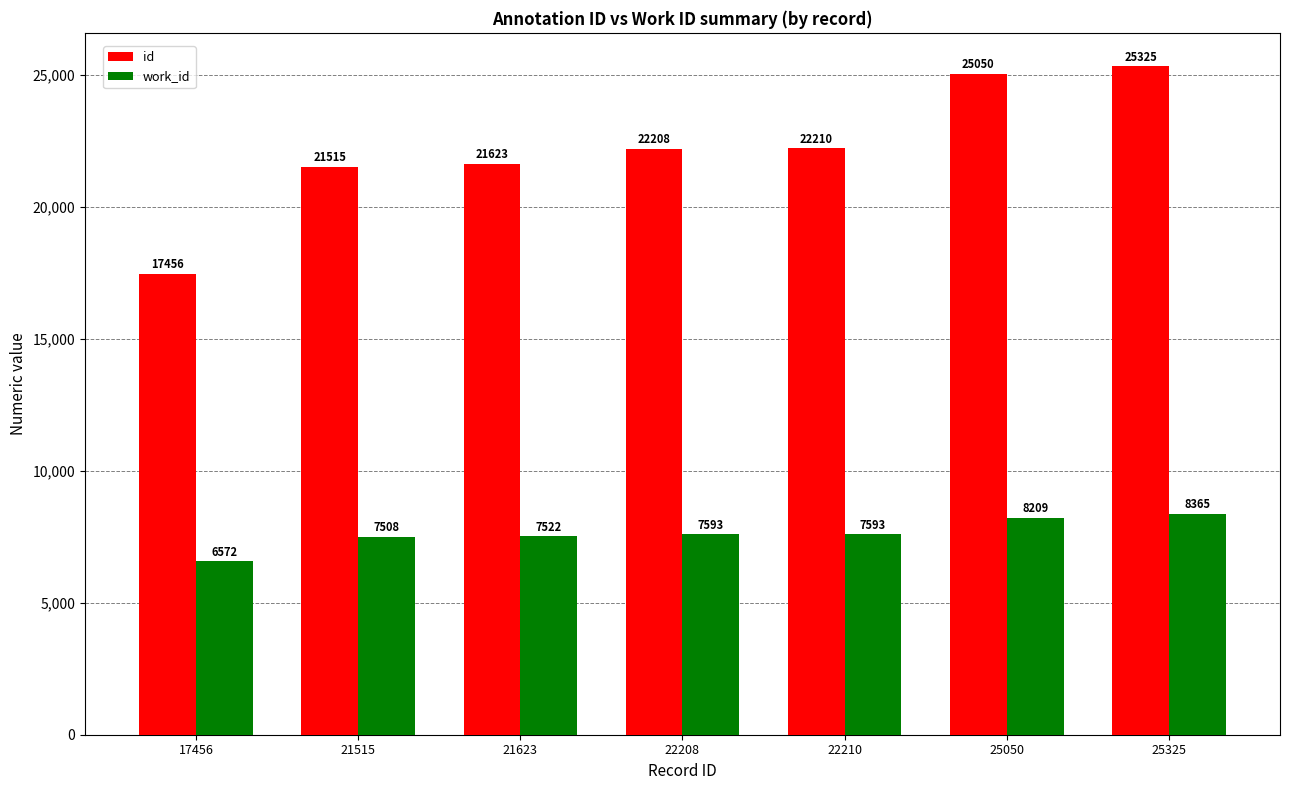

How many data points in work_id are less than 7593?

3